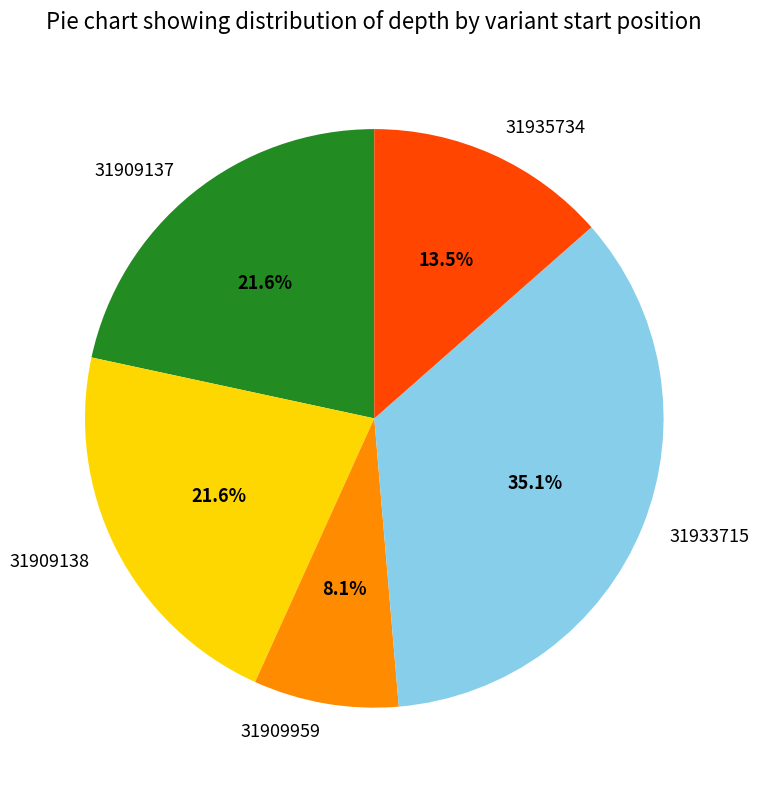

Is there any slice that represents more than half of the pie?

No